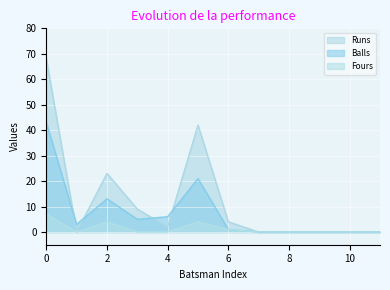

In Runs, how many points are higher than both neighbors (excluding endpoints)?

2